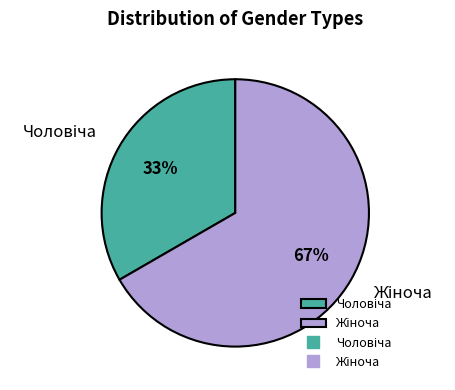

To the nearest percent, what is the average slice percentage?

50%